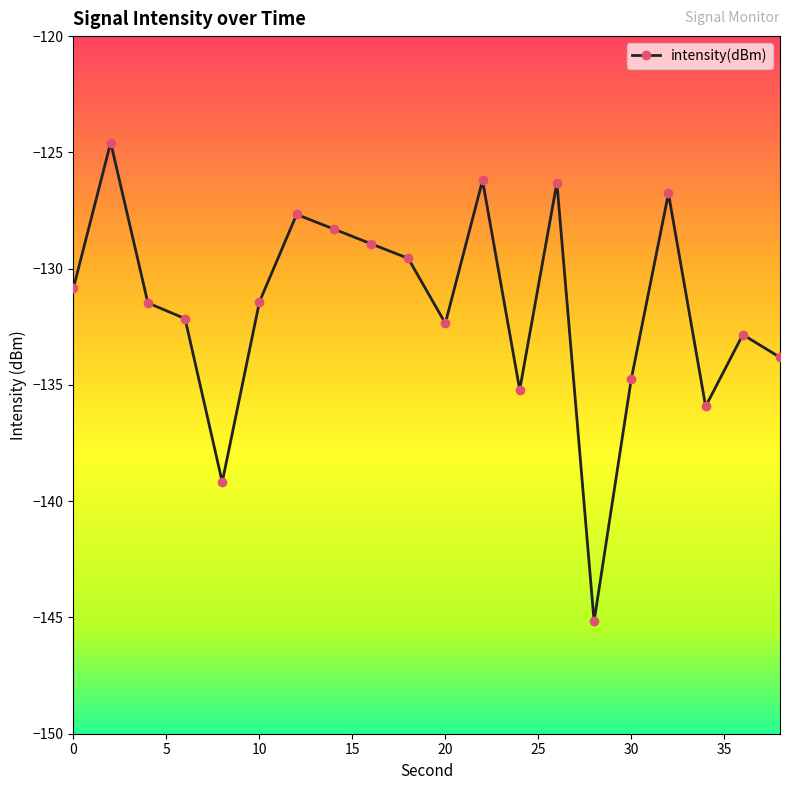

What is the difference between the maximum and minimum values?

20.6